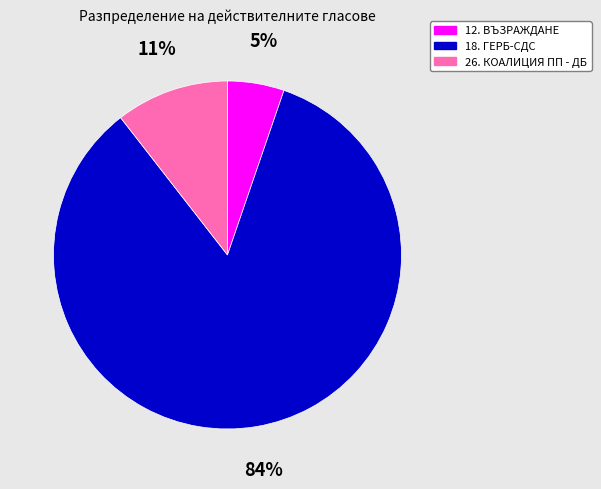

Between 26. КОАЛИЦИЯ ПП - ДБ and 18. ГЕРБ-СДС, which is larger?

18. ГЕРБ-СДС